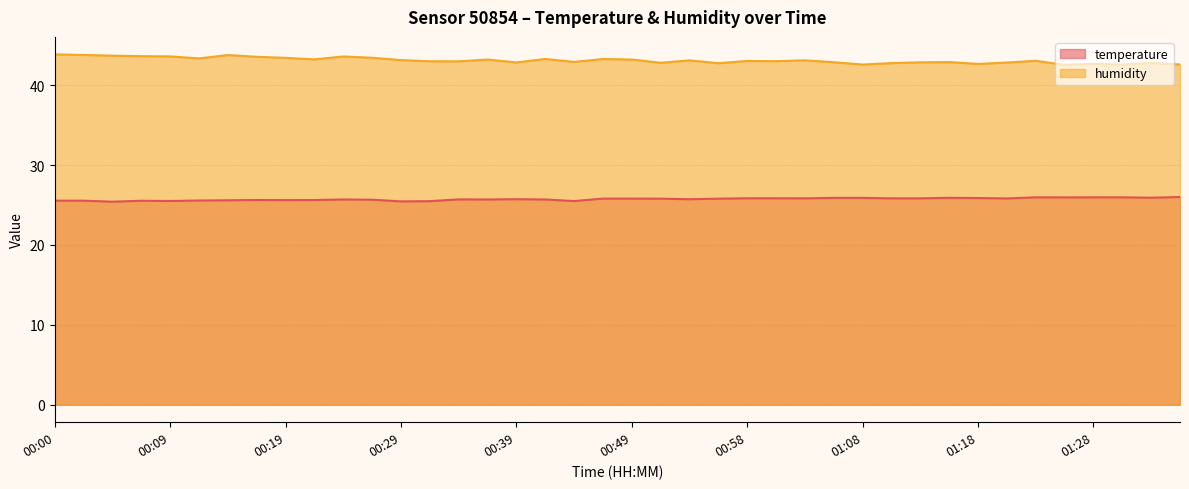

Reading right to left, what are all the values shown in this chart?

temperature: 01:35=26.0	01:33=25.9	01:30=26.0	01:28=26.0	01:25=25.9	01:23=26.0	01:20=25.8	01:18=25.9	01:16=25.9	01:13=25.8	01:11=25.8	01:08=25.9	01:06=25.9	01:03=25.8	01:01=25.8	00:58=25.8	00:56=25.8	00:54=25.7	00:51=25.8	00:49=25.8	00:46=25.8	00:44=25.5	00:41=25.7	00:39=25.7	00:36=25.7	00:34=25.7	00:31=25.5	00:29=25.4	00:26=25.7	00:24=25.7	00:22=25.6	00:19=25.6	00:17=25.6	00:14=25.6	00:12=25.6	00:09=25.5	00:07=25.5	00:04=25.4	00:02=25.5	00:00=25.5
humidity: 01:35=42.6	01:33=42.8	01:30=42.6	01:28=42.7	01:25=42.5	01:23=43.0	01:20=42.8	01:18=42.7	01:16=42.9	01:13=42.9	01:11=42.8	01:08=42.6	01:06=42.9	01:03=43.1	01:01=43.0	00:58=43.0	00:56=42.8	00:54=43.1	00:51=42.8	00:49=43.2	00:46=43.3	00:44=42.9	00:41=43.3	00:39=42.8	00:36=43.2	00:34=43.0	00:31=43.0	00:29=43.1	00:26=43.4	00:24=43.6	00:22=43.2	00:19=43.4	00:17=43.5	00:14=43.8	00:12=43.4	00:09=43.6	00:07=43.6	00:04=43.7	00:02=43.8	00:00=43.9